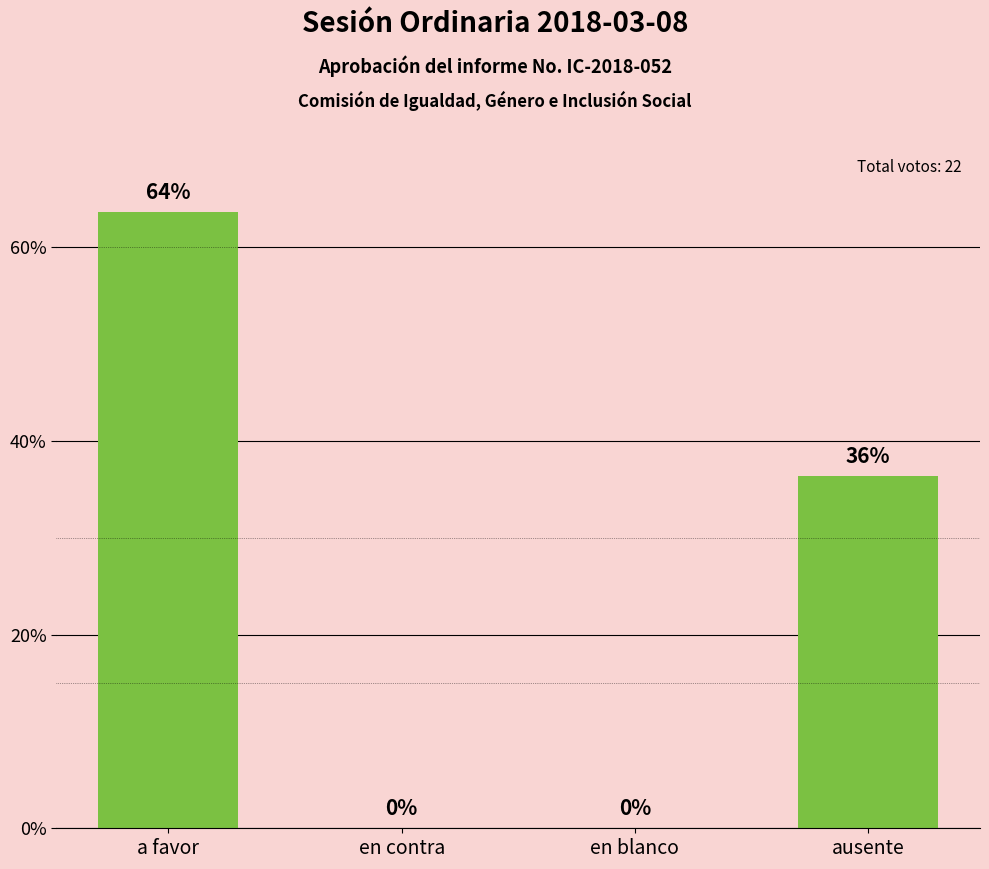

Between en contra and ausente, which is larger?

ausente